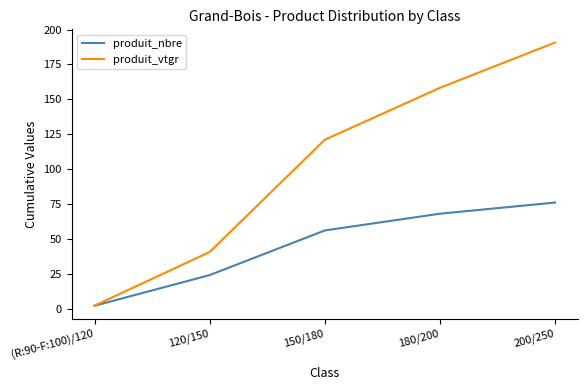

Rank the series by their average value, from highest to lowest.

produit_vtgr, produit_nbre